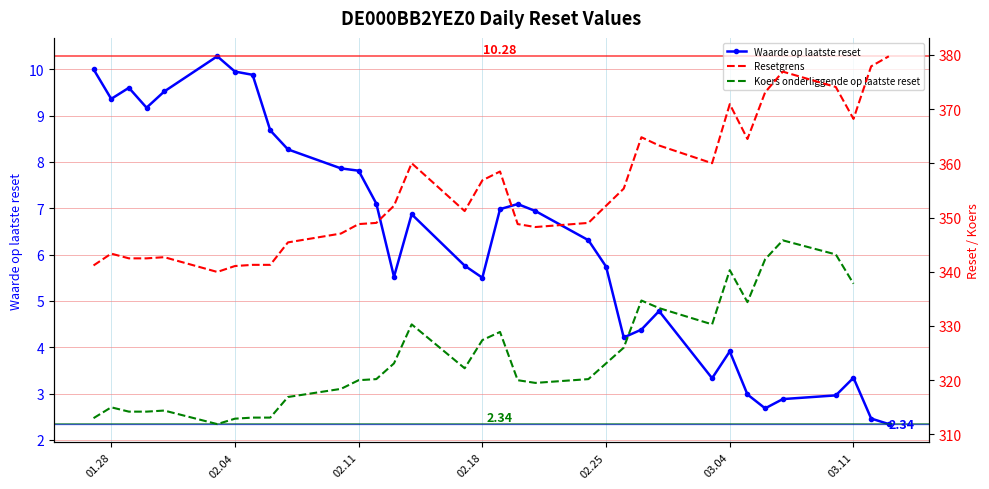

What is the approximate value of Resetgrens at 2025-02-28?

363.3